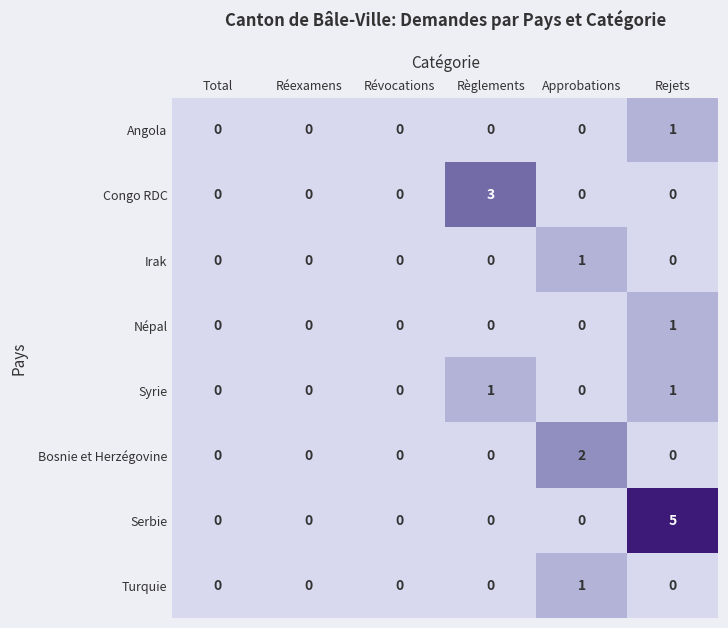

How many Congo RDC values are between 0 and 1?

5